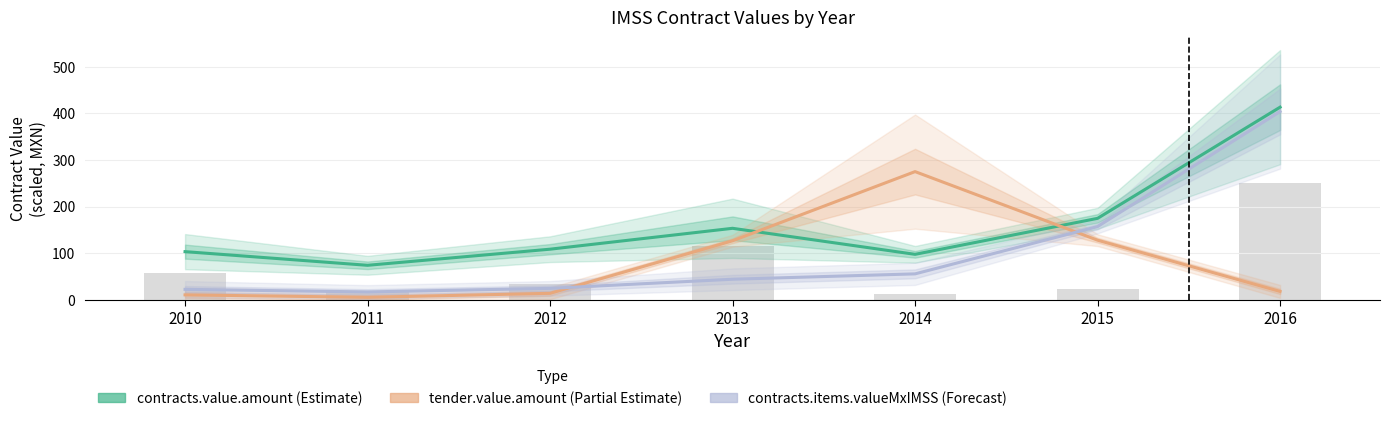

Between 2011 and 2010, which is larger?

2010